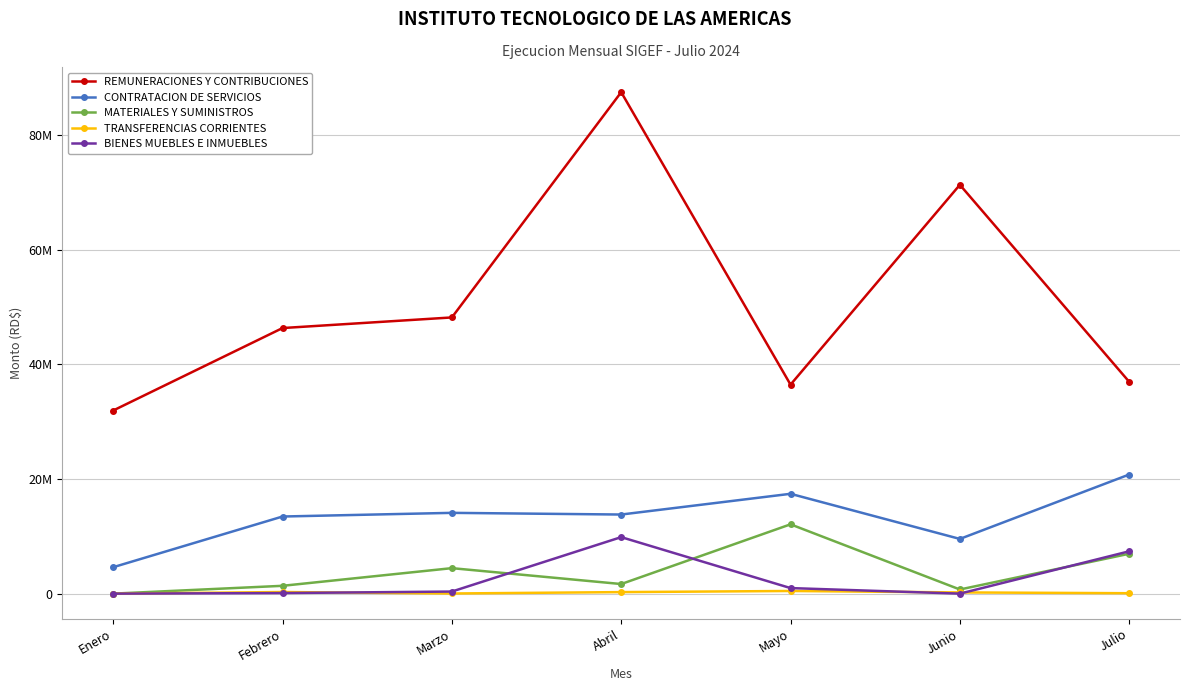

In TRANSFERENCIAS CORRIENTES, how many points are higher than both neighbors (excluding endpoints)?

2